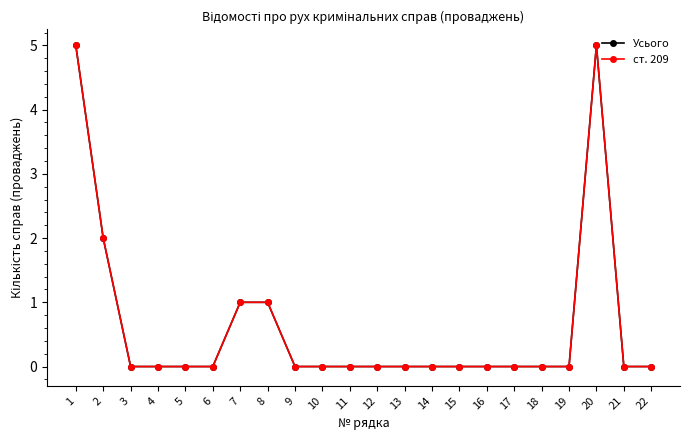

True or false: ст. 209 has more than 2 interior local peaks.

False